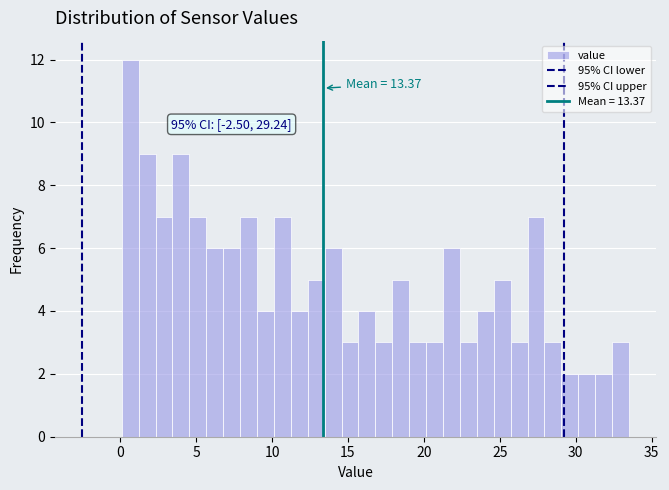

Around what value on the x-axis is the tallest bar? Give the approximate position of its centre, as read against the axis.

0.5